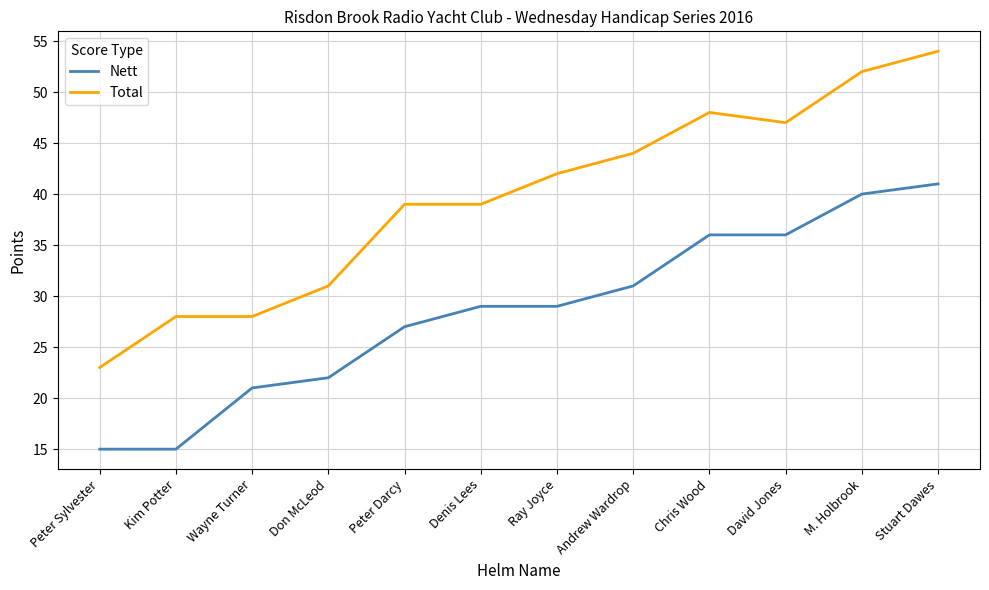

What is the approximate value of Total at Chris Wood?

48